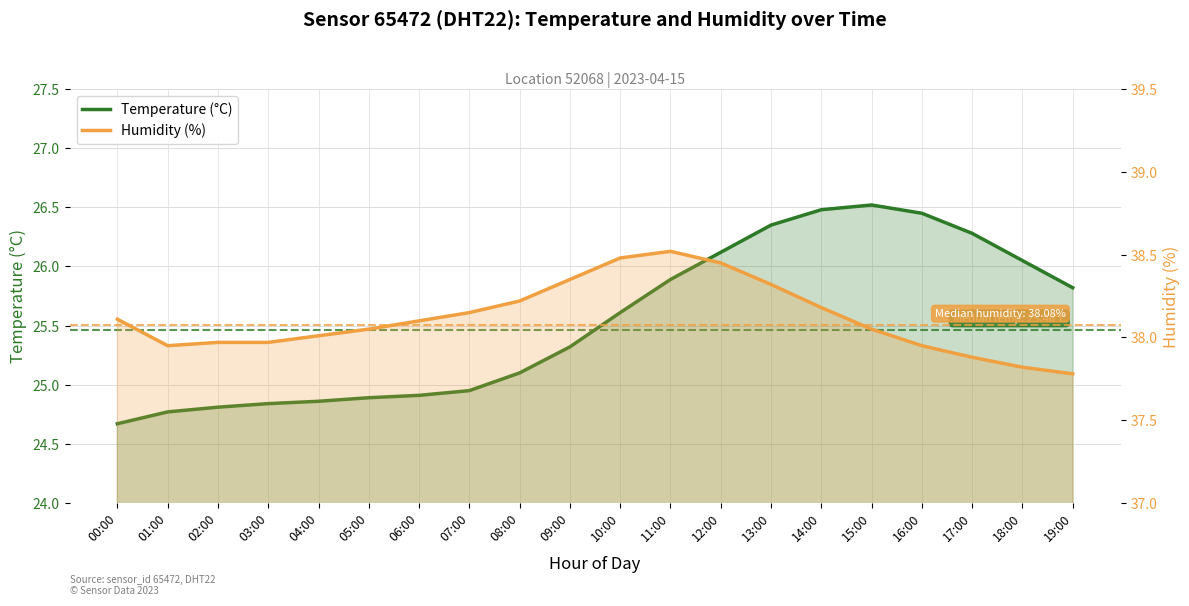

Reading right to left, extract all data points from this chart.

temperature: 25.8	26.1	26.3	26.4	26.5	26.5	26.4	26.1	25.9	25.6	25.3	25.1	24.9	24.9	24.9	24.9	24.8	24.8	24.8	24.7
humidity: 37.8	37.8	37.9	38.0	38.0	38.2	38.3	38.5	38.5	38.5	38.4	38.2	38.1	38.1	38.0	38.0	38.0	38.0	38.0	38.1